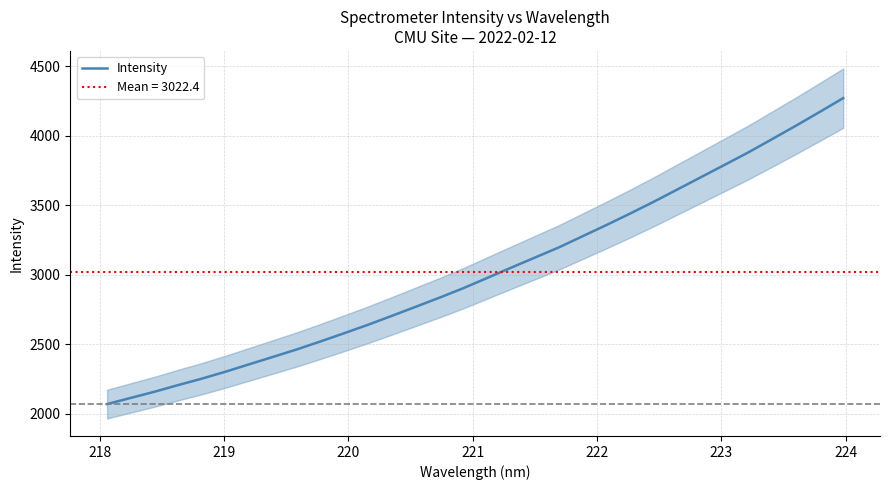

What is the smallest value displayed?

2070.0